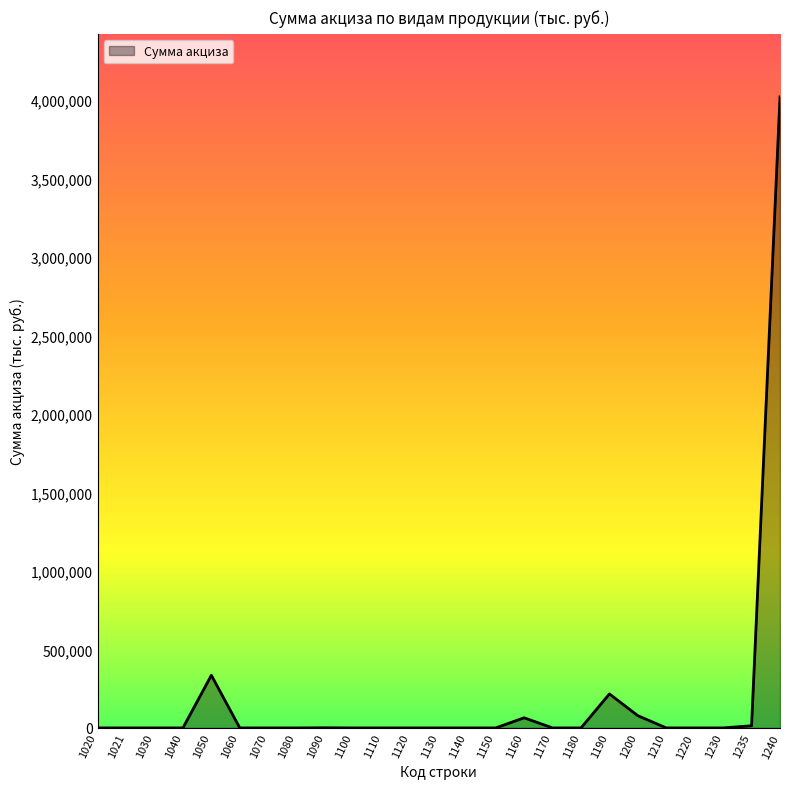

Is it true that the value at 1150 is 0?

True